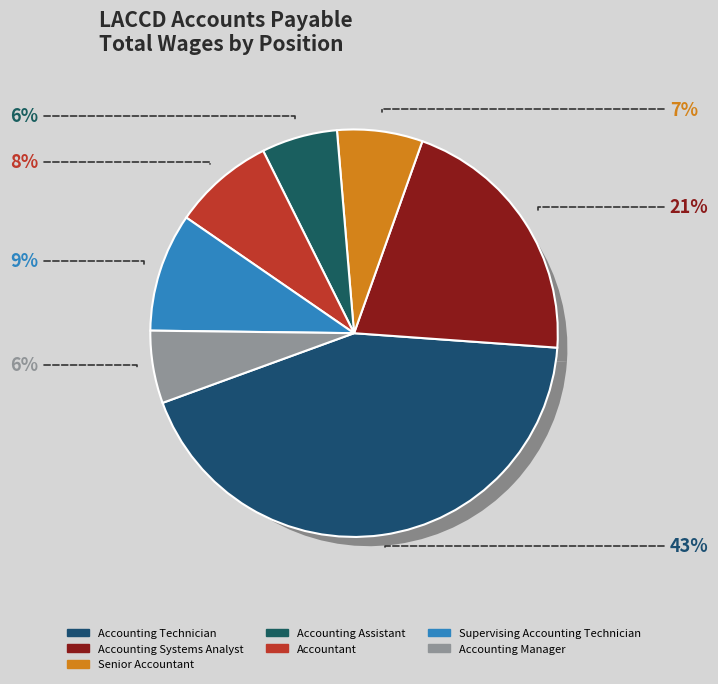

Which slice is the largest?

Accounting Technician